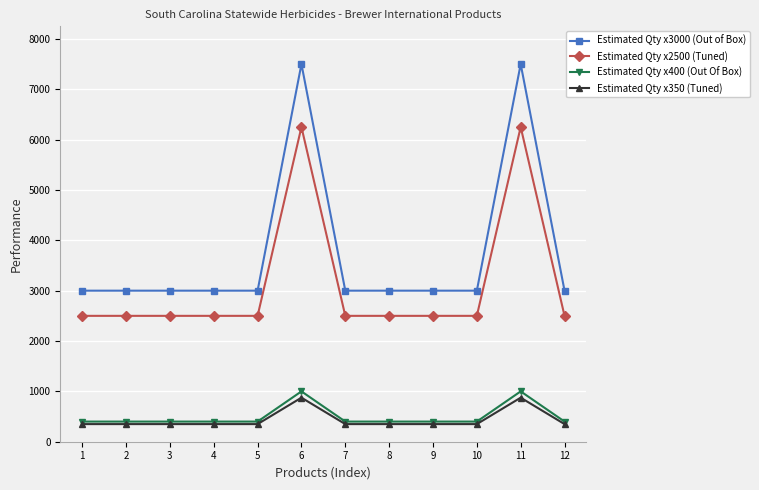

Reading right to left, transcribe all the data shown in this chart.

Estimated Qty x3000 (Out of Box): 12=3000	11=7500	10=3000	9=3000	8=3000	7=3000	6=7500	5=3000	4=3000	3=3000	2=3000	1=3000
Estimated Qty x2500 (Tuned): 12=2500	11=6250	10=2500	9=2500	8=2500	7=2500	6=6250	5=2500	4=2500	3=2500	2=2500	1=2500
Estimated Qty x400 (Out Of Box): 12=400	11=1000	10=400	9=400	8=400	7=400	6=1000	5=400	4=400	3=400	2=400	1=400
Estimated Qty x350 (Tuned): 12=350	11=875	10=350	9=350	8=350	7=350	6=875	5=350	4=350	3=350	2=350	1=350